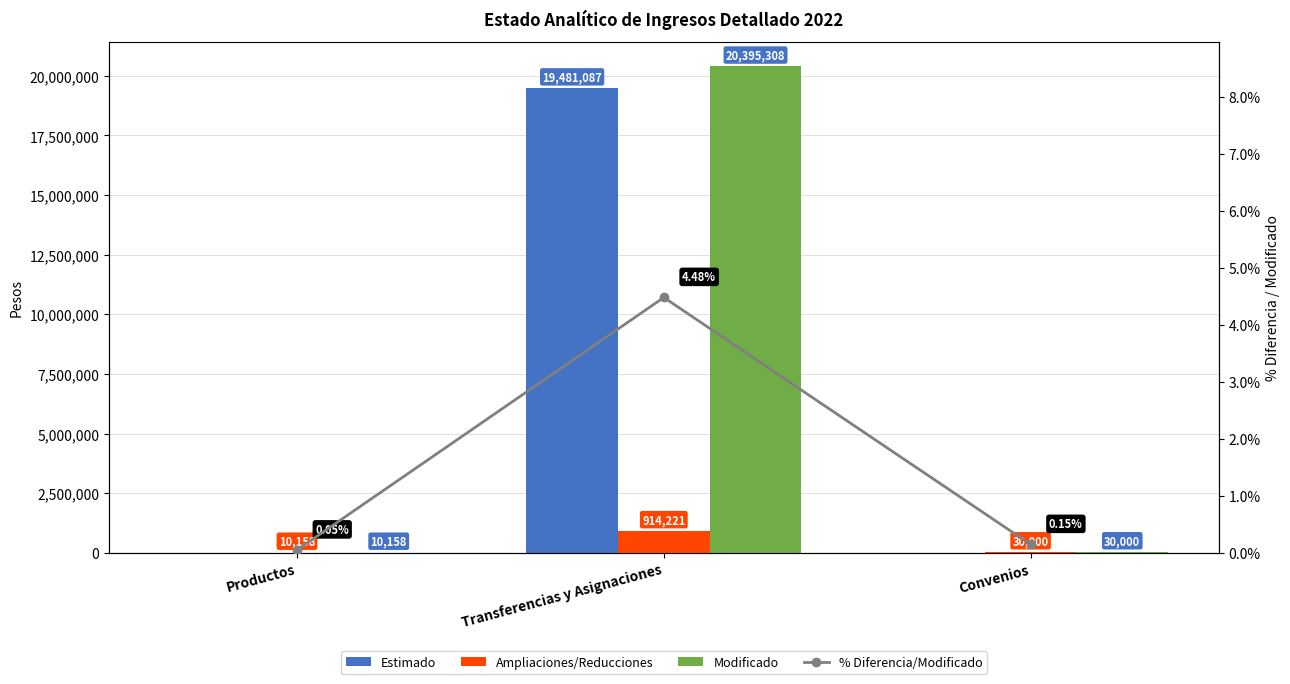

Reading left to right, list all the values displayed in this chart.

Estimado: Productos=0.0	Transferencias y Asignaciones=19481087.0	Convenios=0.0
Ampliaciones/Reducciones: Productos=10158.0	Transferencias y Asignaciones=914221.0	Convenios=30000.0
Modificado: Productos=10158.0	Transferencias y Asignaciones=20395308.0	Convenios=30000.0
% Diferencia/Modificado: Productos=0.0	Transferencias y Asignaciones=4.5	Convenios=0.1